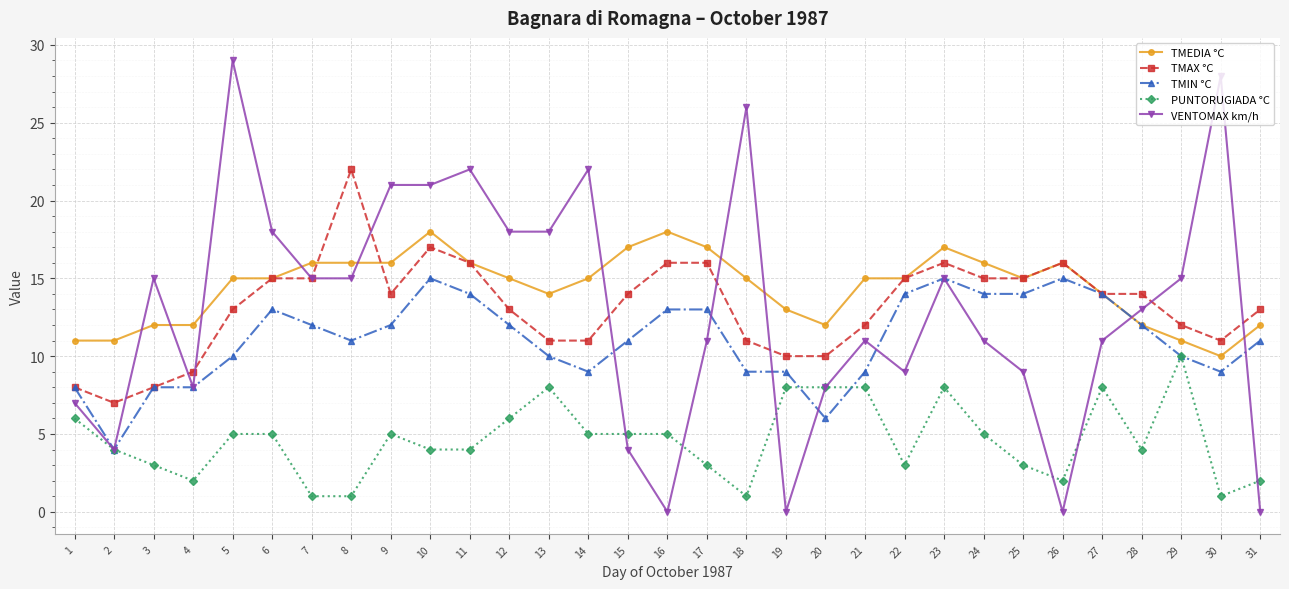

What is the greatest value displayed?

29